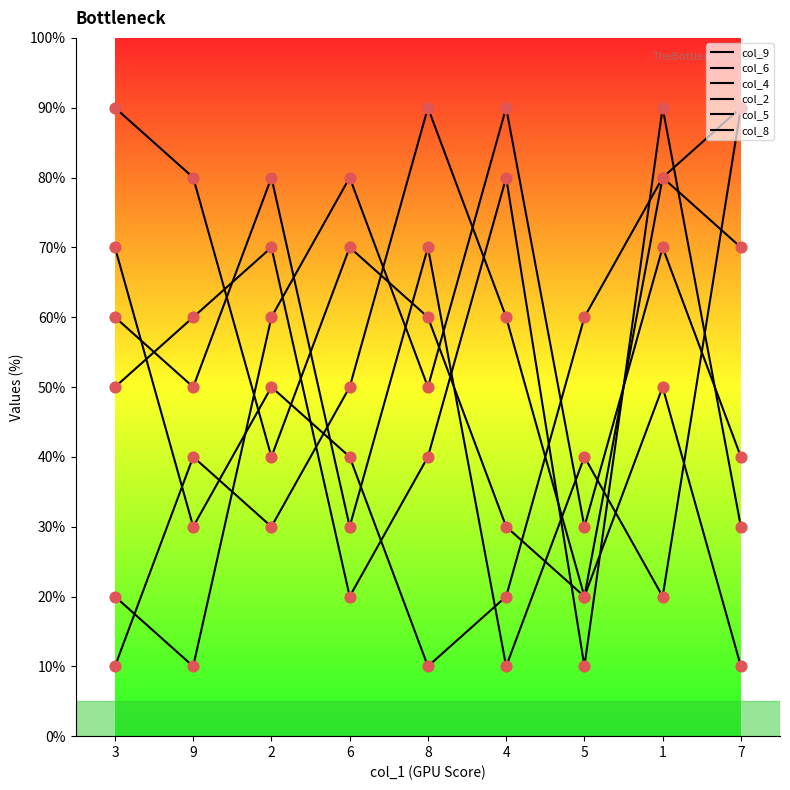

At which category is the sum across all series the highest?

1